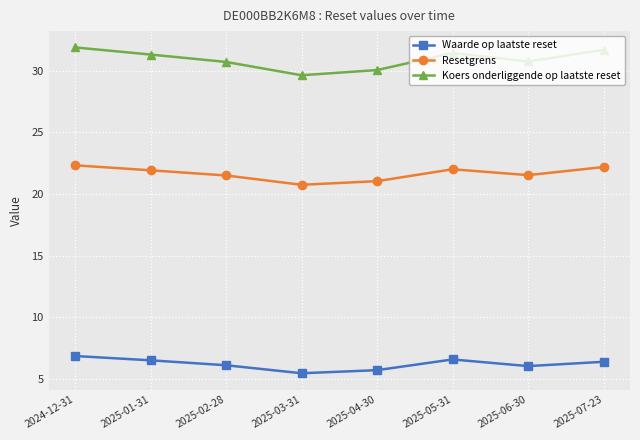

What is the average value of the Waarde op laatste reset series?

6.2